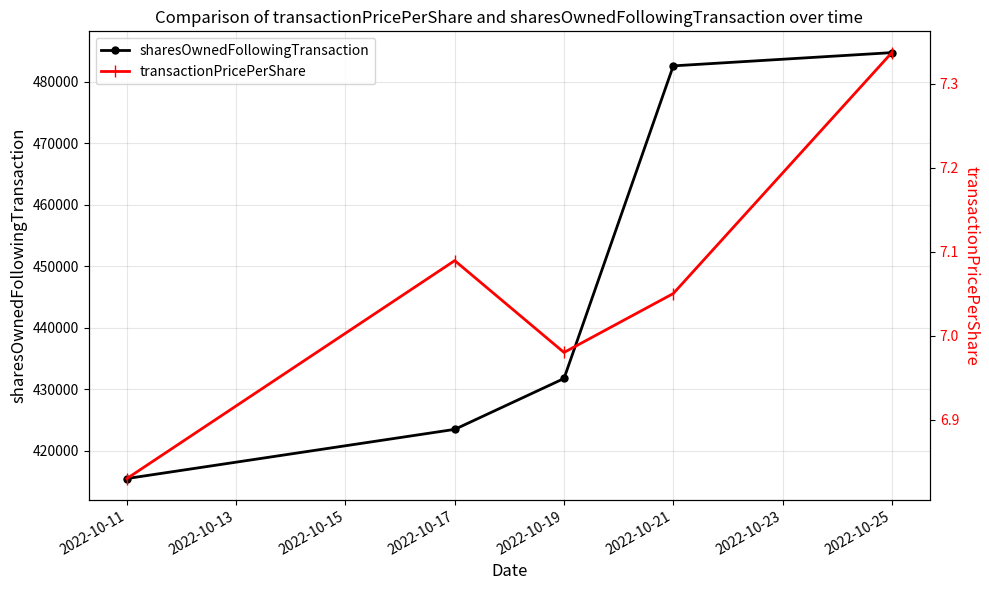

What is the sum of all sharesOwnedFollowingTransaction values?

2238057